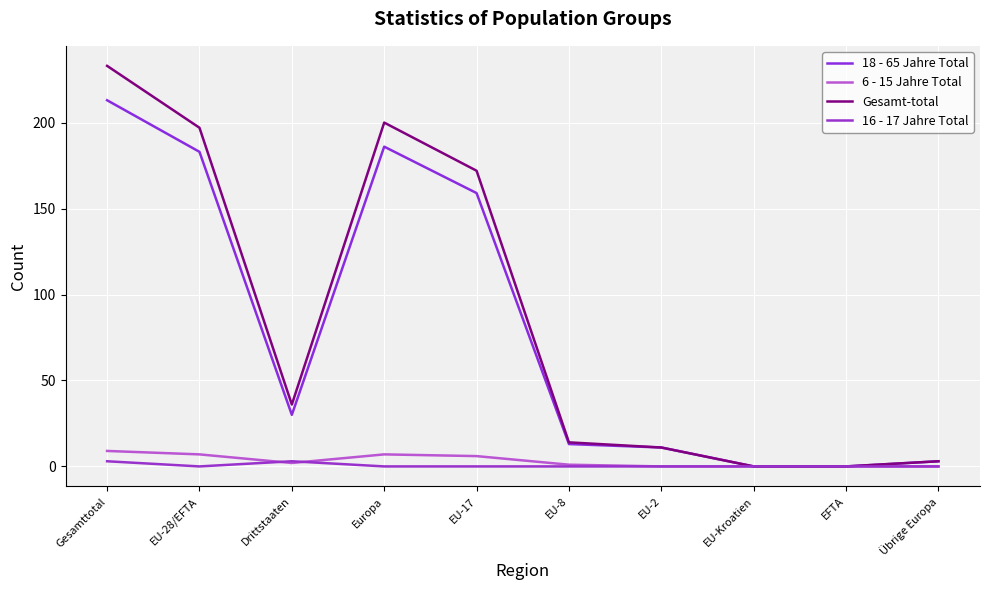

At how many categories does at least one series exceed 6?

7